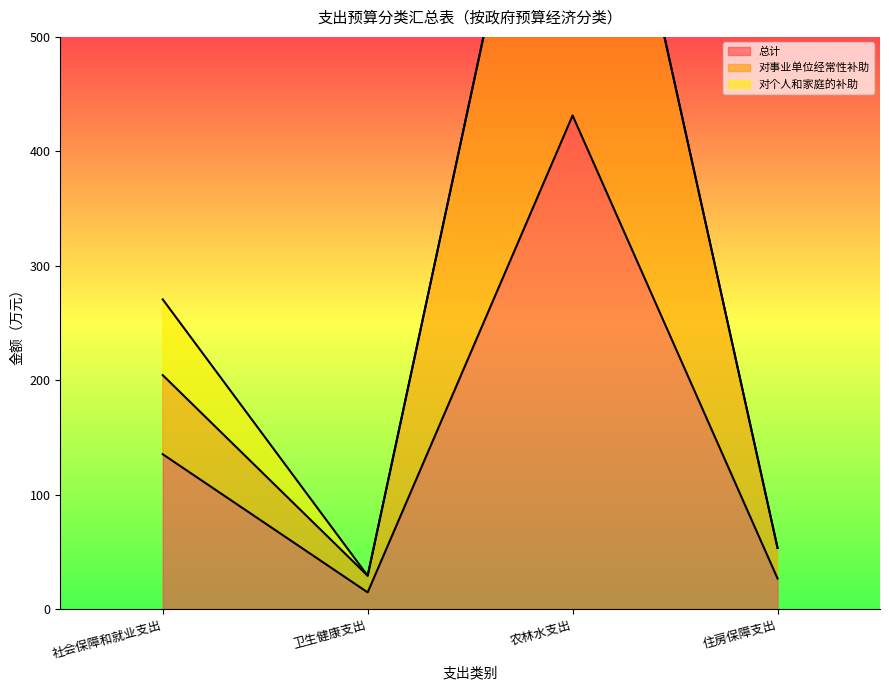

What is the spread (max minus min) of values at 住房保障支出?

26.7